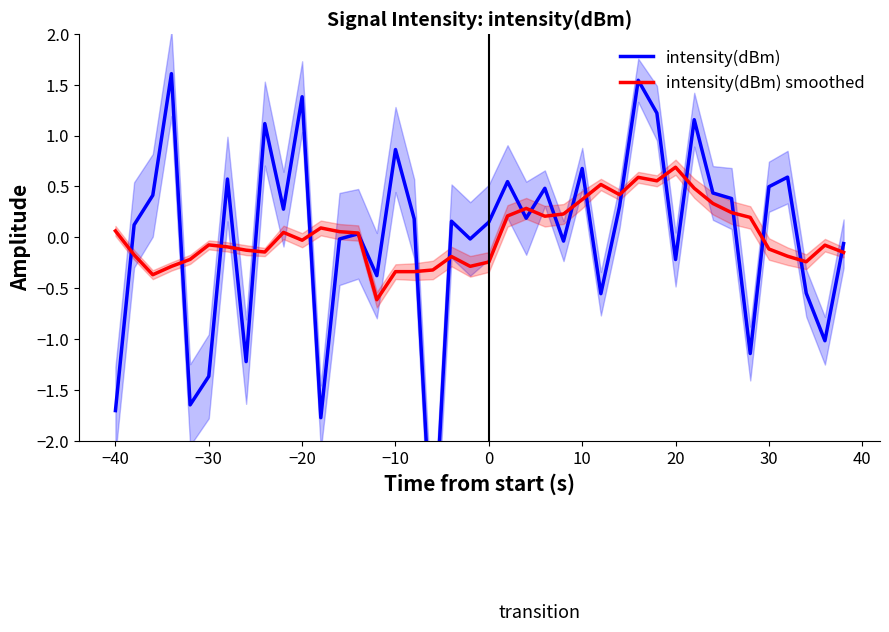

Reading left to right, list all the values displayed in this chart.

intensity(dBm): -1.7	0.1	0.4	1.6	-1.6	-1.4	0.6	-1.2	1.1	0.3	1.4	-1.8	-0.0	0.0	-0.4	0.9	0.2	-3.2	0.2	-0.0	0.1	0.5	0.2	0.5	-0.0	0.7	-0.6	0.3	1.5	1.2	-0.2	1.2	0.4	0.4	-1.1	0.5	0.6	-0.5	-1.0	-0.1
intensity(dBm) smoothed: 0.1	-0.2	-0.4	-0.3	-0.2	-0.1	-0.1	-0.1	-0.1	0.0	-0.0	0.1	0.1	0.0	-0.6	-0.3	-0.3	-0.3	-0.2	-0.3	-0.2	0.2	0.3	0.2	0.2	0.4	0.5	0.4	0.6	0.6	0.7	0.5	0.3	0.2	0.2	-0.1	-0.2	-0.2	-0.1	-0.1